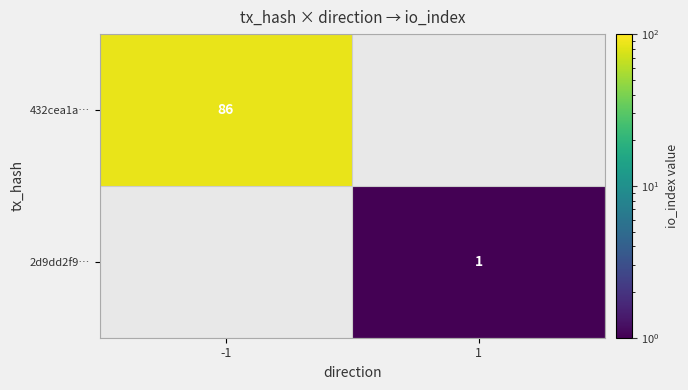

What is the minimum value shown in the chart?

1.0